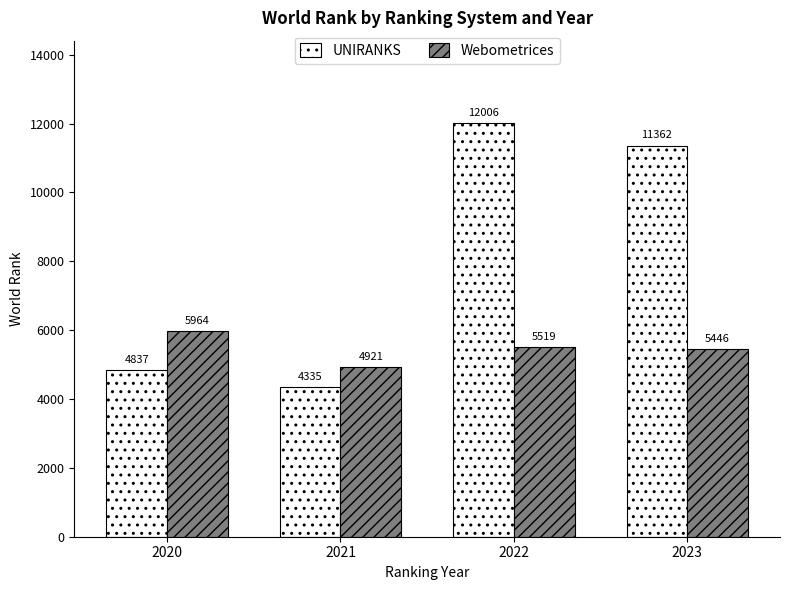

Rank the series at 2021 from lowest to highest value.

UNIRANKS, Webometrices